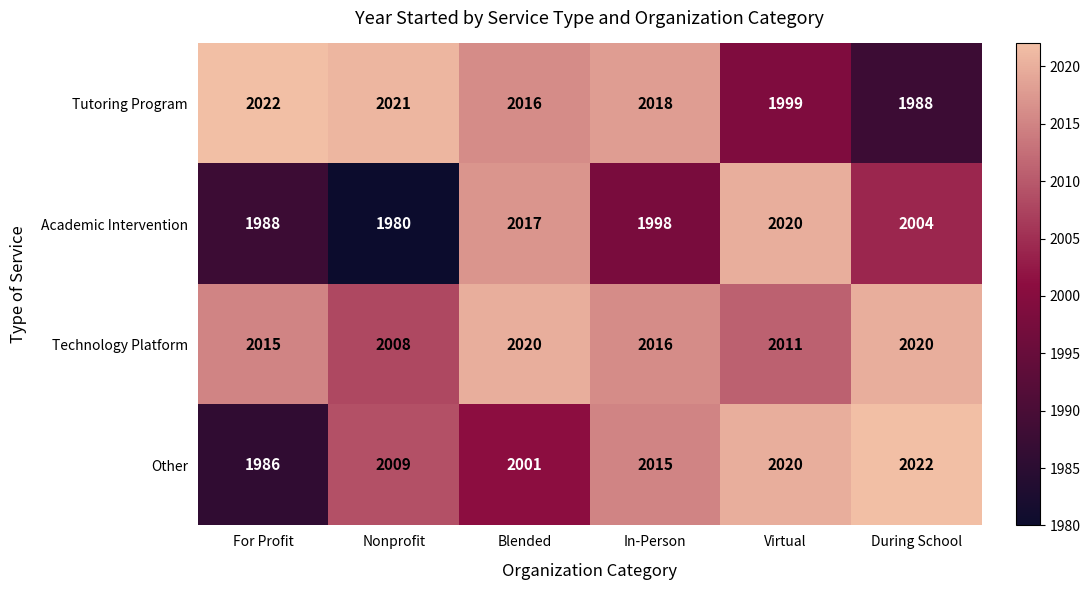

Reading left to right, list all the values displayed in this chart.

Tutoring Program: 2022	2021	2016	2018	1999	1988
Academic Intervention: 1988	1980	2017	1998	2020	2004
Technology Platform: 2015	2008	2020	2016	2011	2020
Other: 1986	2009	2001	2015	2020	2022